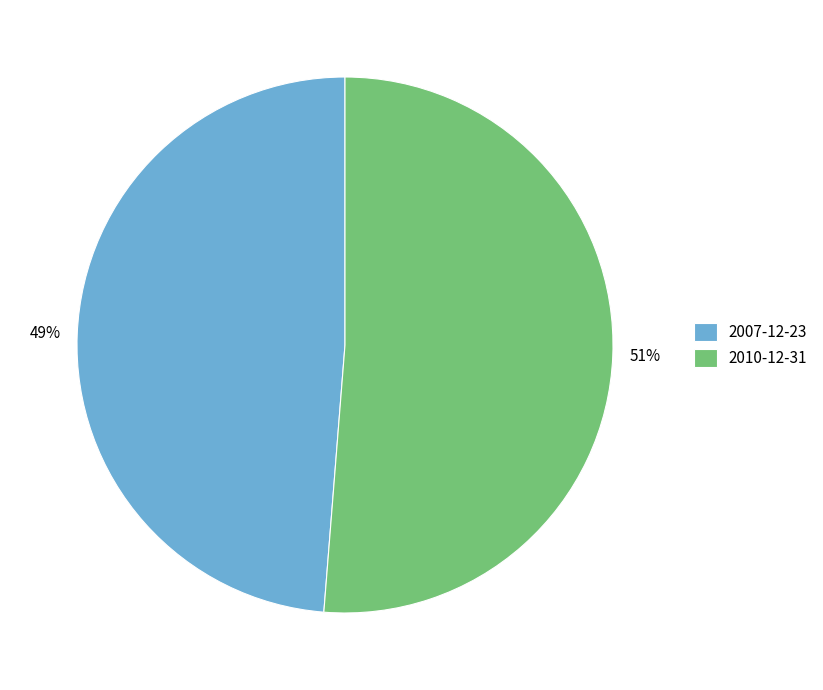

Which slice is the smallest?

2007-12-23